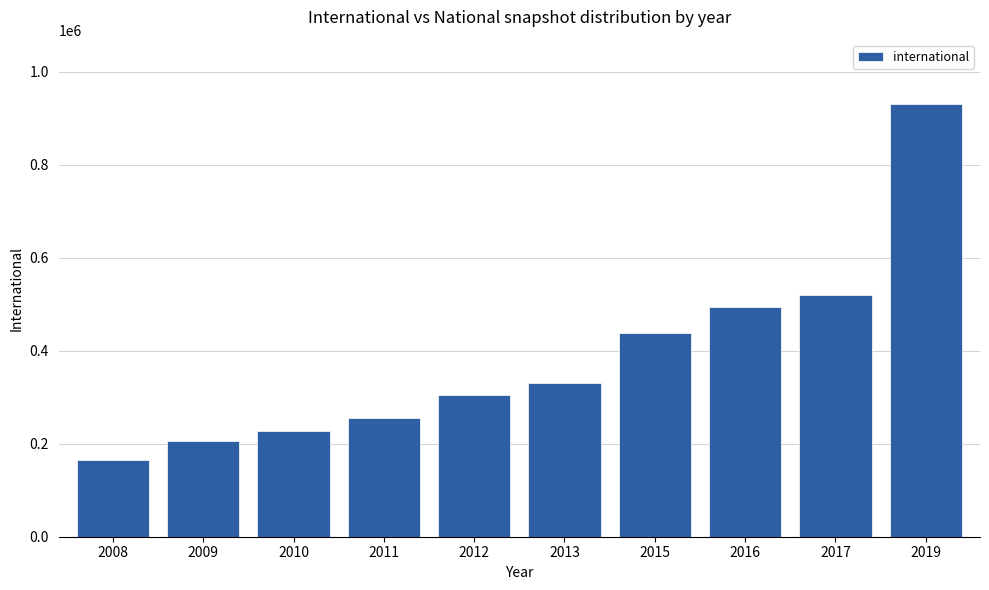

What is the ratio of the value at 2015 to the value at 2016?

0.9